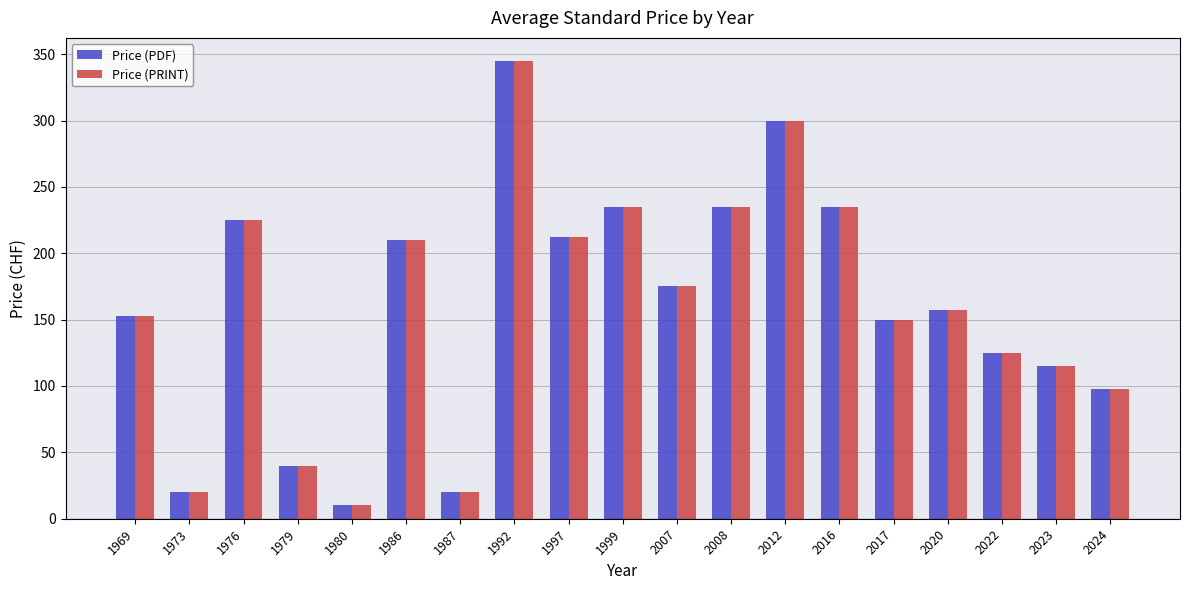

The value of Price (PDF) at 2016 is 235.0. True or false?

True